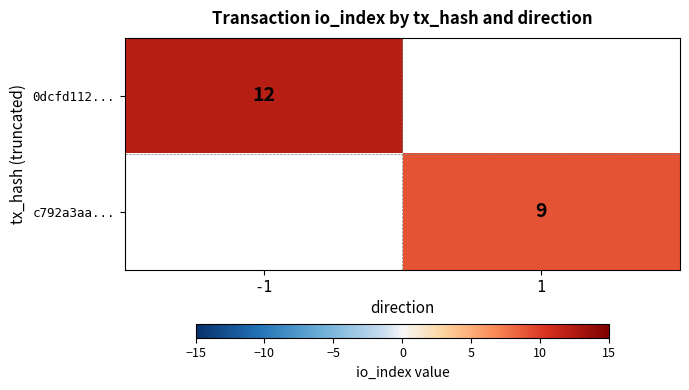

The value of 0dcfd112... at -1 is 12. True or false?

True